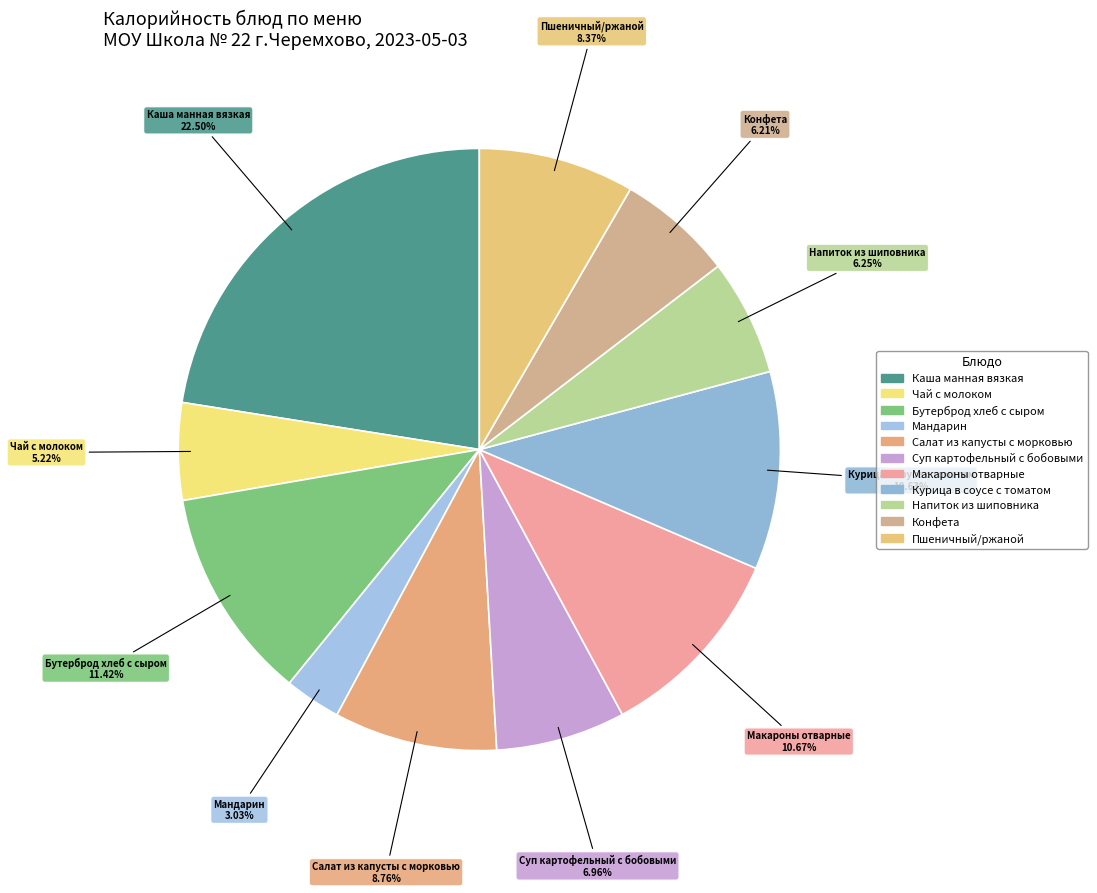

How many segments does this pie chart have?

11